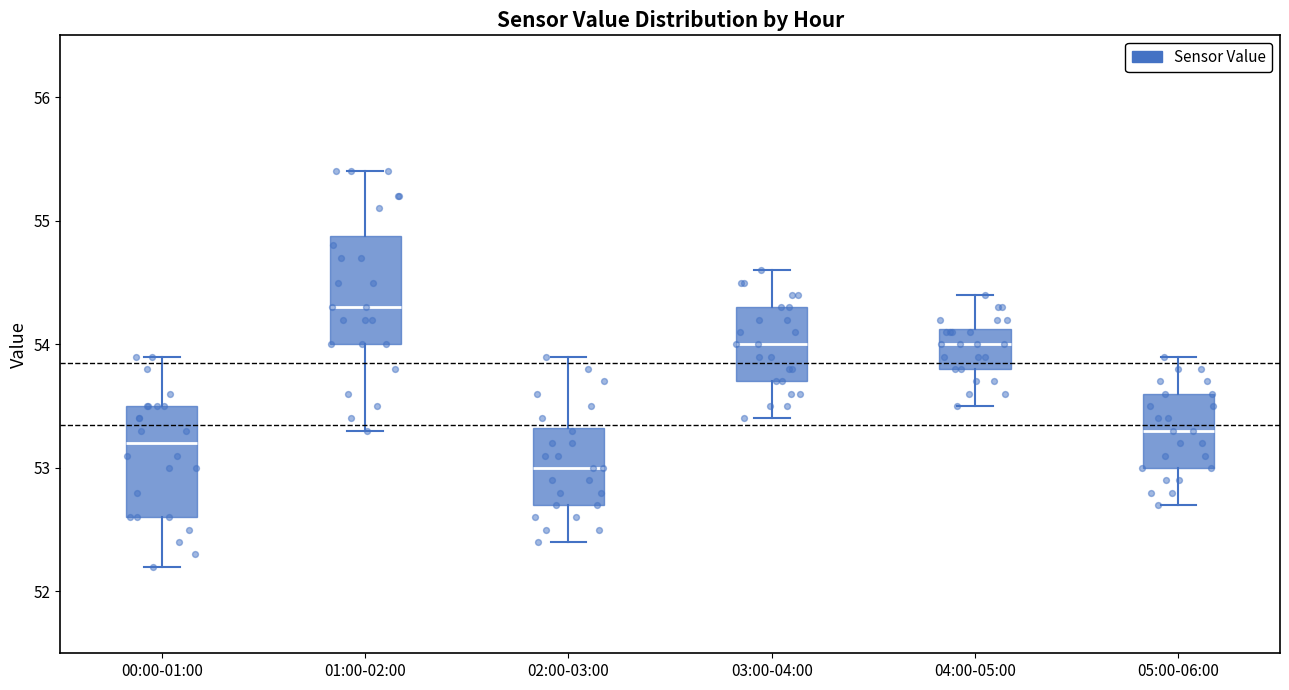

Reading left to right, read every box against the y-axis: the position of its median line, the range the box covers, and the ends of its whiskers. The values are not printed on the chart, so give them approximately, as read against the axis.

00:00-01:00: median 53.2, box 52.6 to 53.5, whiskers 52.2 to 53.9
01:00-02:00: median 54.3, box 54.0 to 54.9, whiskers 53.3 to 55.4
02:00-03:00: median 53.0, box 52.7 to 53.3, whiskers 52.4 to 53.9
03:00-04:00: median 54.0, box 53.7 to 54.3, whiskers 53.4 to 54.6
04:00-05:00: median 54.0, box 53.8 to 54.1, whiskers 53.5 to 54.4
05:00-06:00: median 53.3, box 53.0 to 53.6, whiskers 52.7 to 53.9